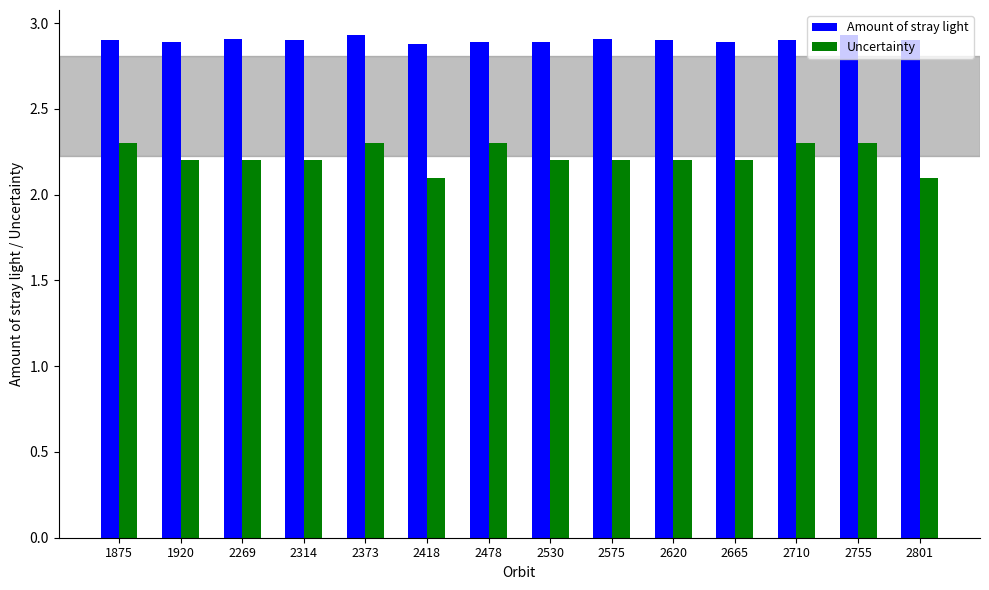

Which series has the widest spread of values?

Uncertainty